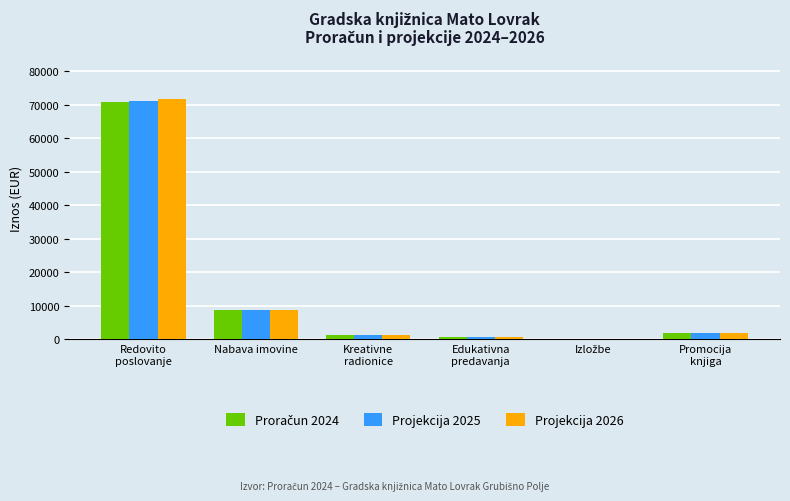

Which series has the largest range (max minus min)?

Projekcija 2026